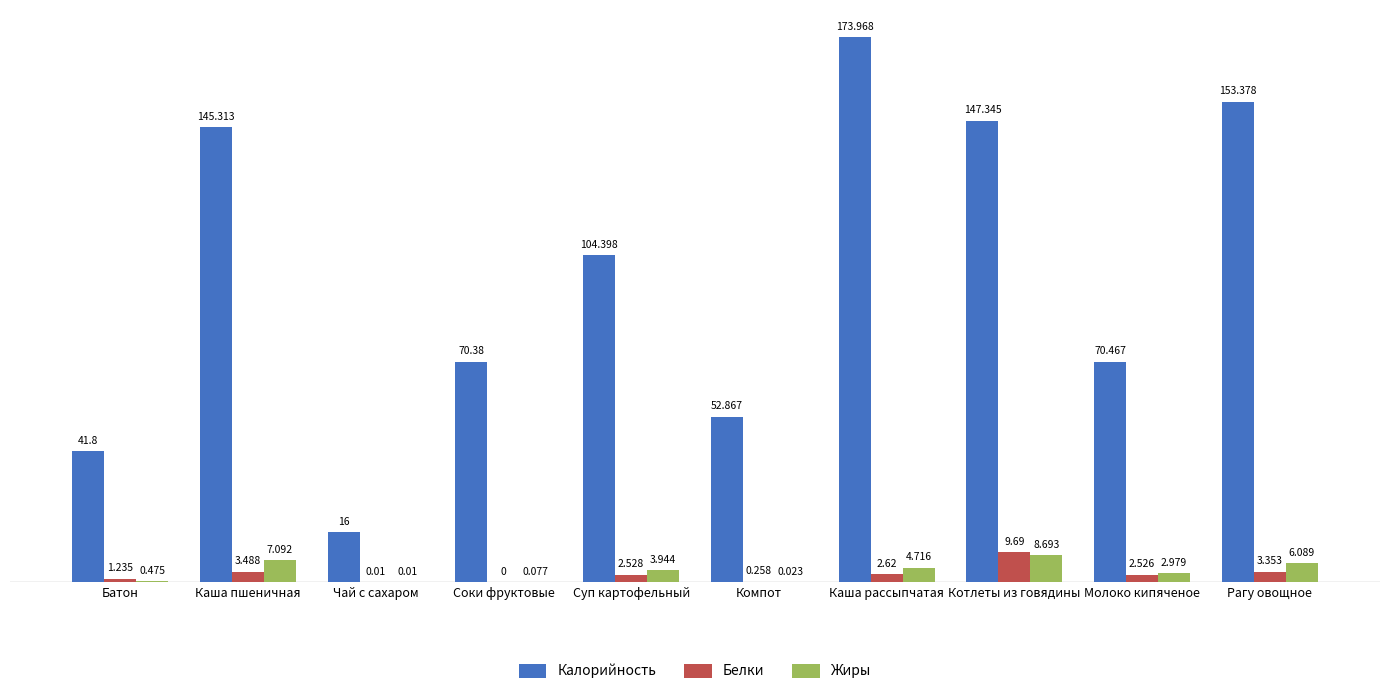

At which category is the sum across all series the highest?

Каша рассыпчатая